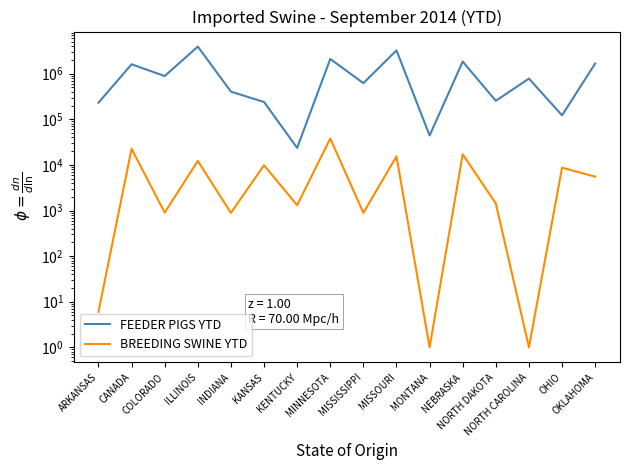

What are all the series names shown in the legend?

FEEDER PIGS YTD, BREEDING SWINE YTD